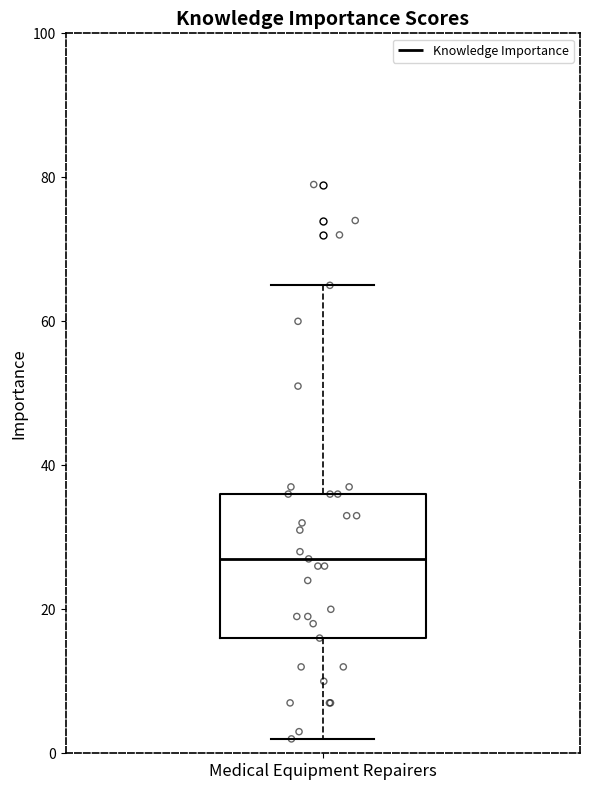

Where does the lower whisker of the box for Medical Equipment Repairers end on the y-axis? The values are not printed on the chart, so give them approximately, as read against the axis.

2